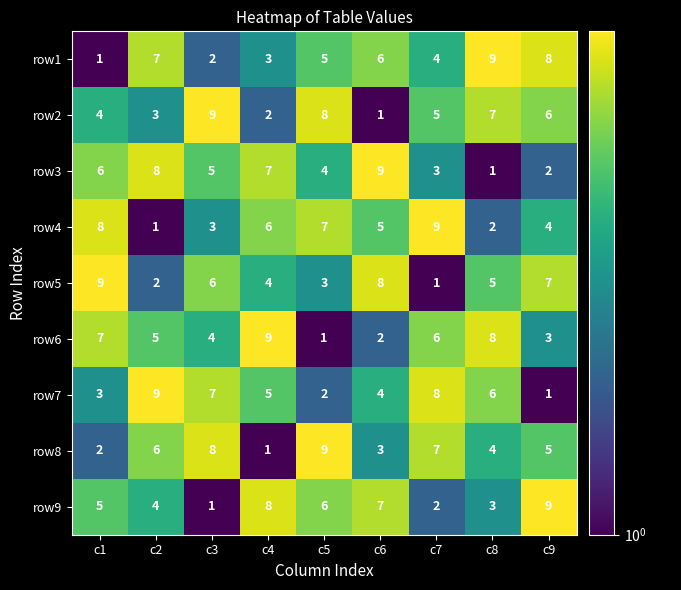

At which label does row9 reach its peak?

c9